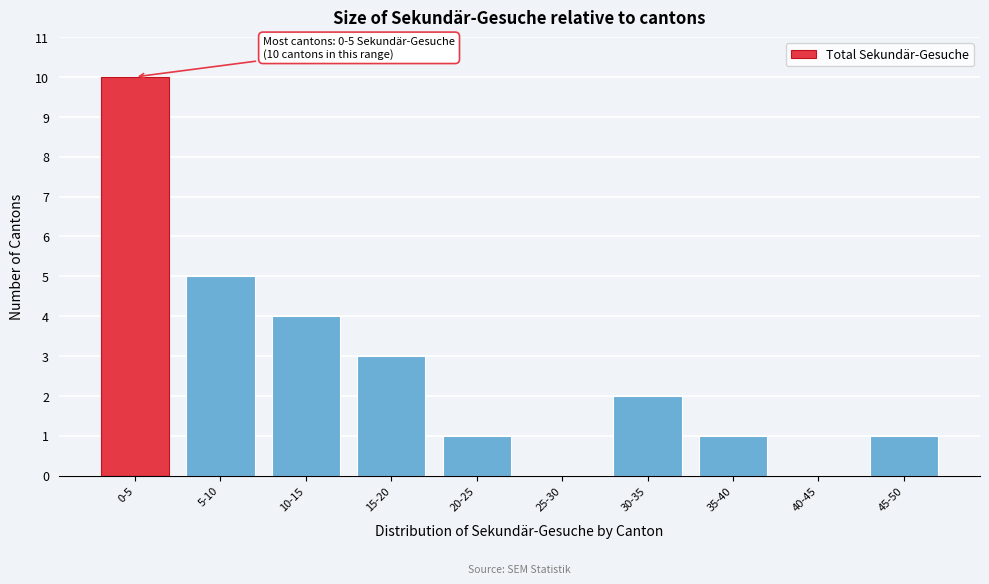

Reading left to right, what are all the values shown in this chart?

0-5=10	5-10=5	10-15=4	15-20=3	20-25=1	25-30=0	30-35=2	35-40=1	40-45=0	45-50=1